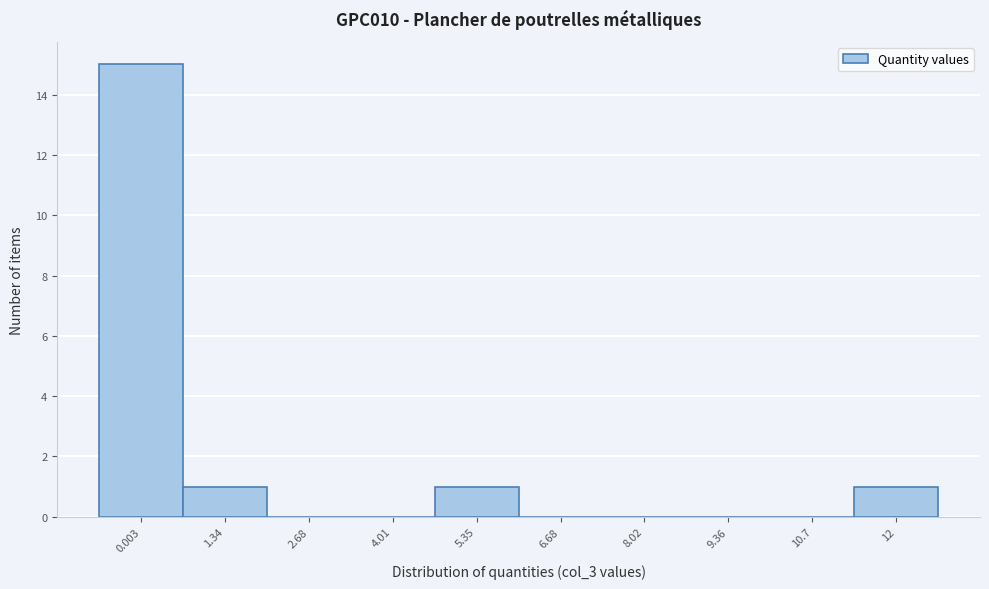

Reading left to right, transcribe all the data shown in this chart.

0.003=15	1.34=1	2.68=0	4.01=0	5.35=1	6.68=0	8.02=0	9.36=0	10.7=0	12=1